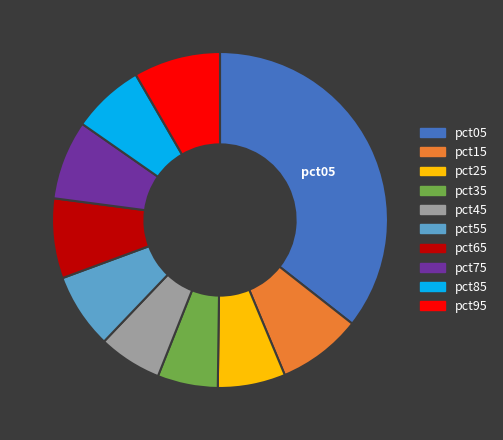

Does pct45 represent more than half of the total?

No